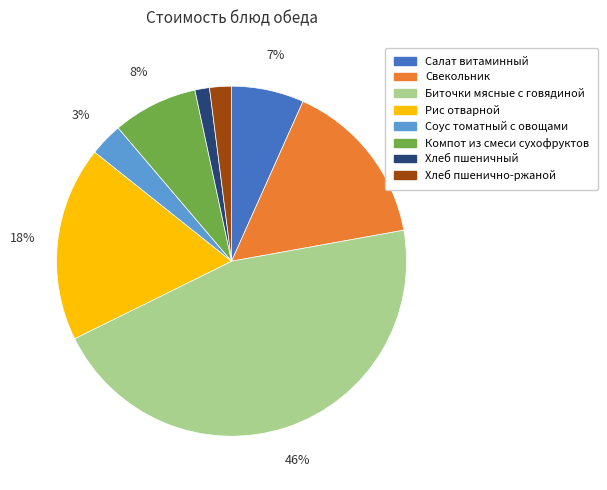

Is the sum of Рис отварной and Биточки мясные с говядиной greater than half?

Yes